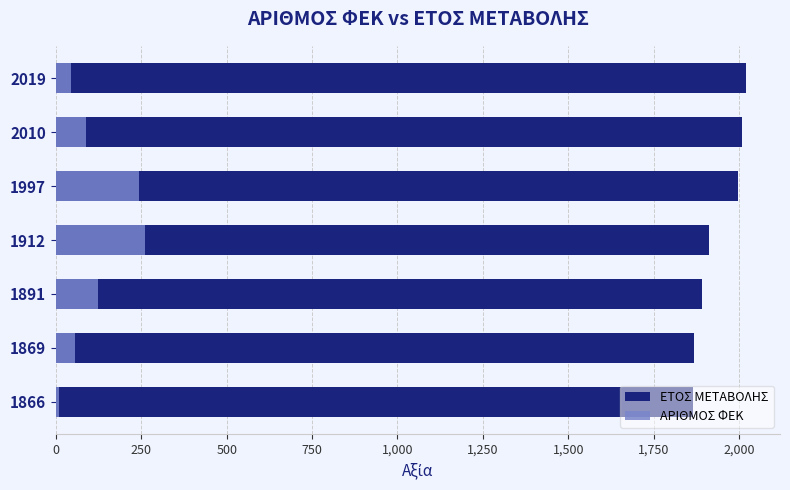

Reading left to right, list all the values displayed in this chart.

ΕΤΟΣ ΜΕΤΑΒΟΛΗΣ: 1866	1869	1891	1912	1997	2010	2019
ΑΡΙΘΜΟΣ ΦΕΚ: 9	55	122	261	244	87	43